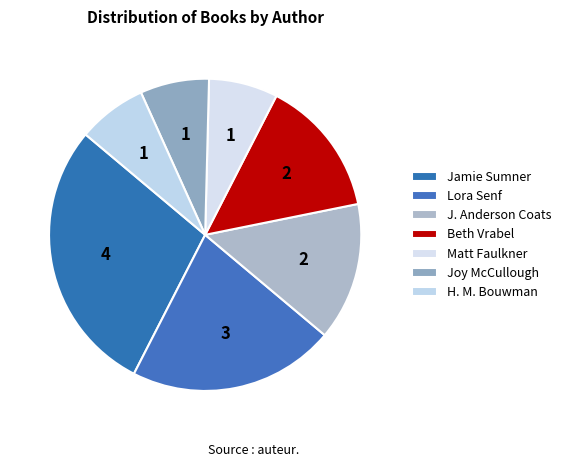

Approximately how many times larger is the value at Beth Vrabel compared to Lora Senf?

0.7